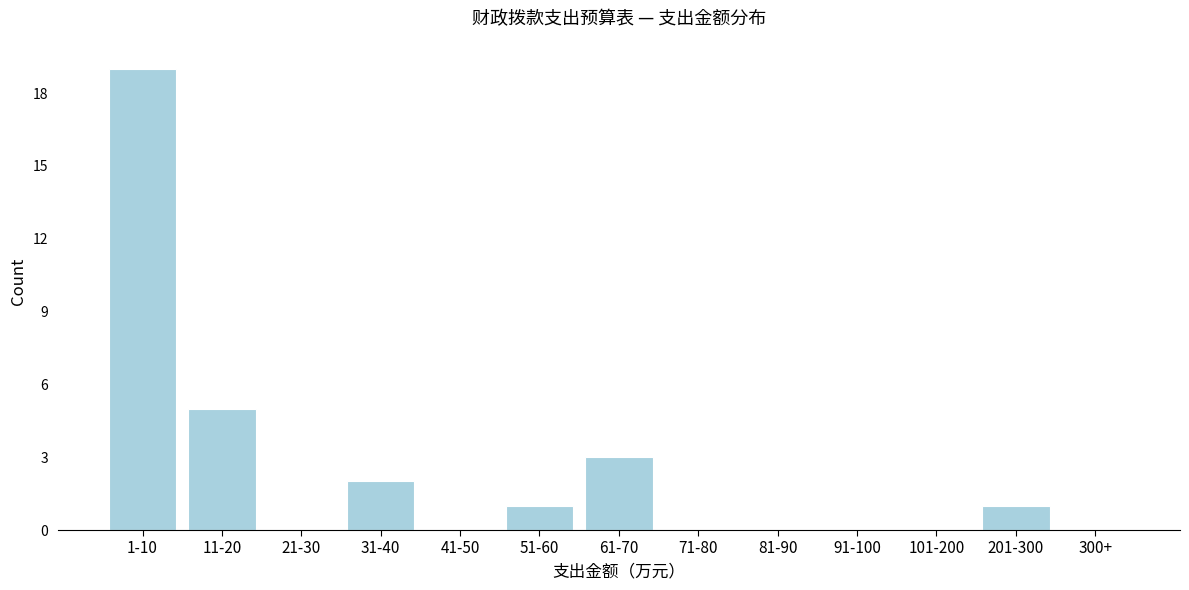

Reading left to right, extract all data points from this chart.

1-10=19	11-20=5	21-30=0	31-40=2	41-50=0	51-60=1	61-70=3	71-80=0	81-90=0	91-100=0	101-200=0	201-300=1	300+=0